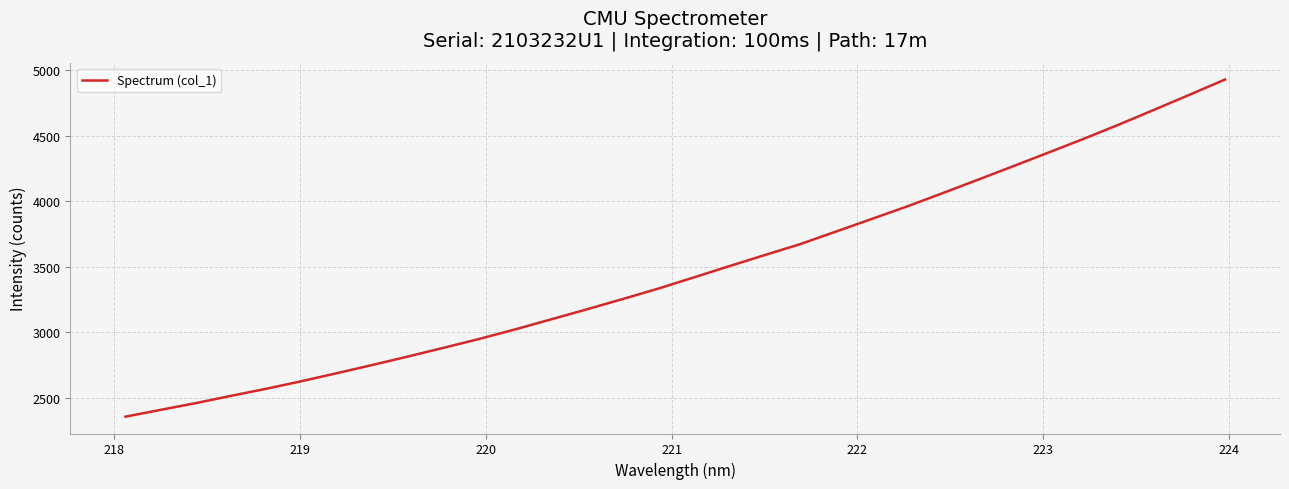

What is the minimum value shown in the chart?

2355.2